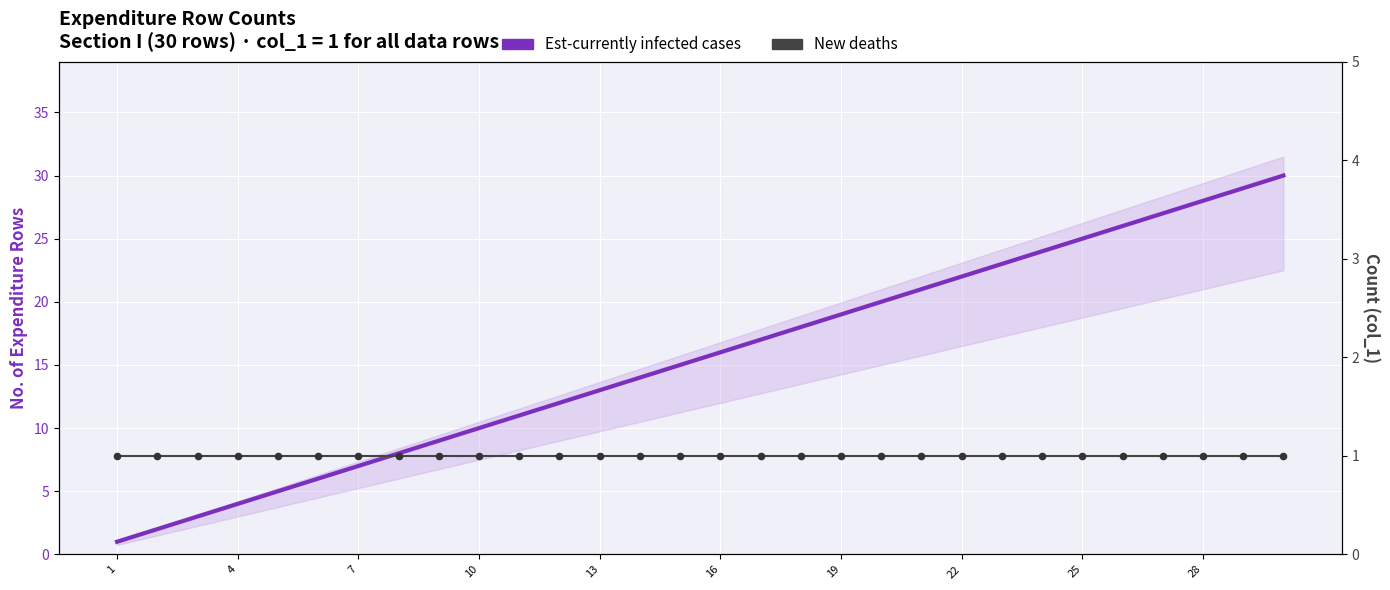

What are all the series names shown in the legend?

Est-currently infected cases, New deaths